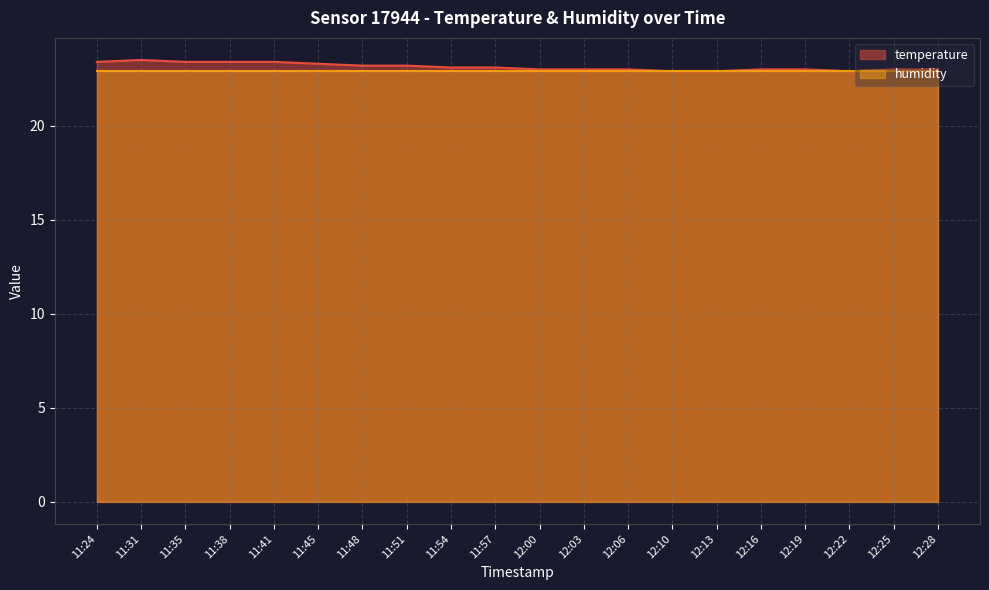

What is the change in value from 11:31 to 12:10?

-0.6